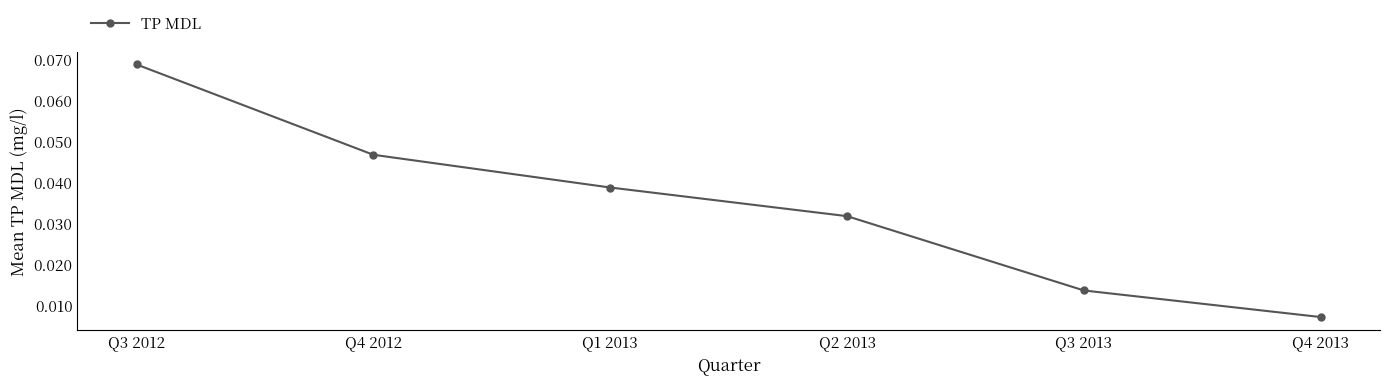

Which category has the highest value across all series?

Q3 2012